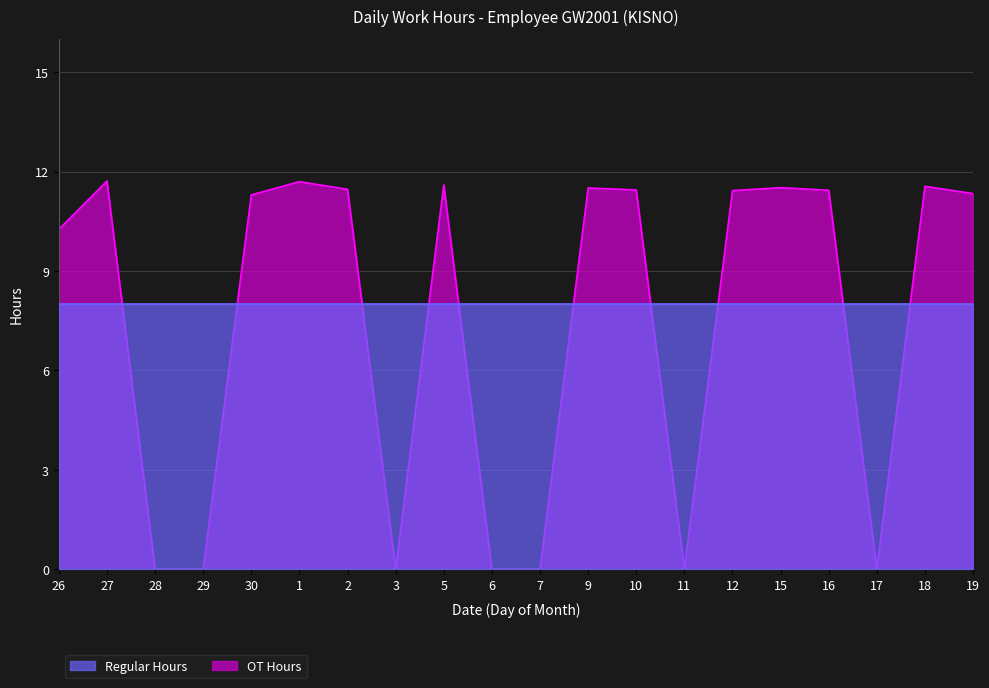

Where does the data first go above 11?

27